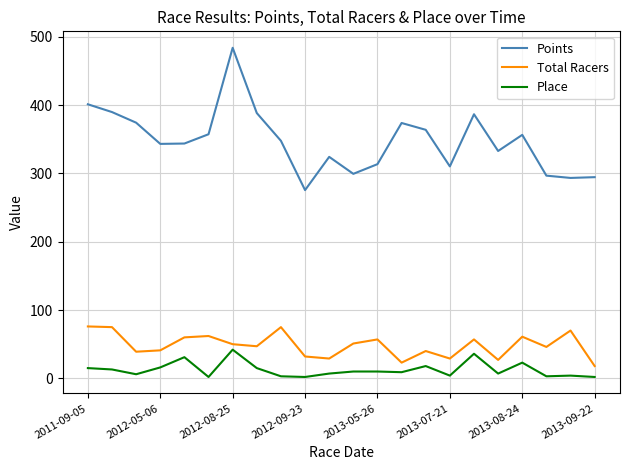

What is the maximum value shown in the chart?

484.1